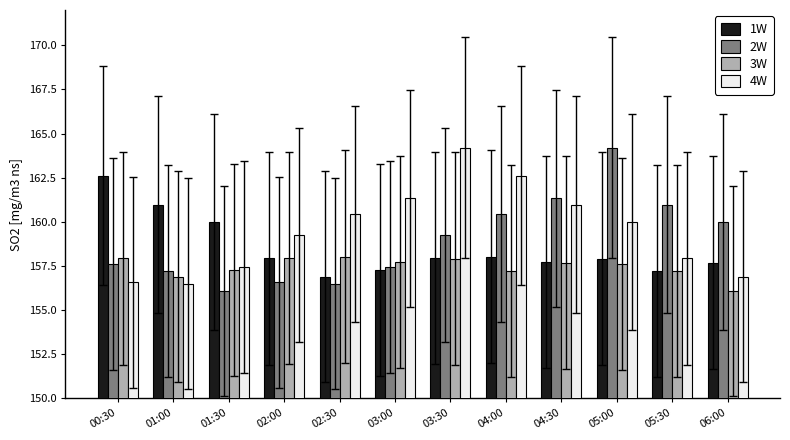

What is the spread (max minus min) of values at 03:30?

6.3